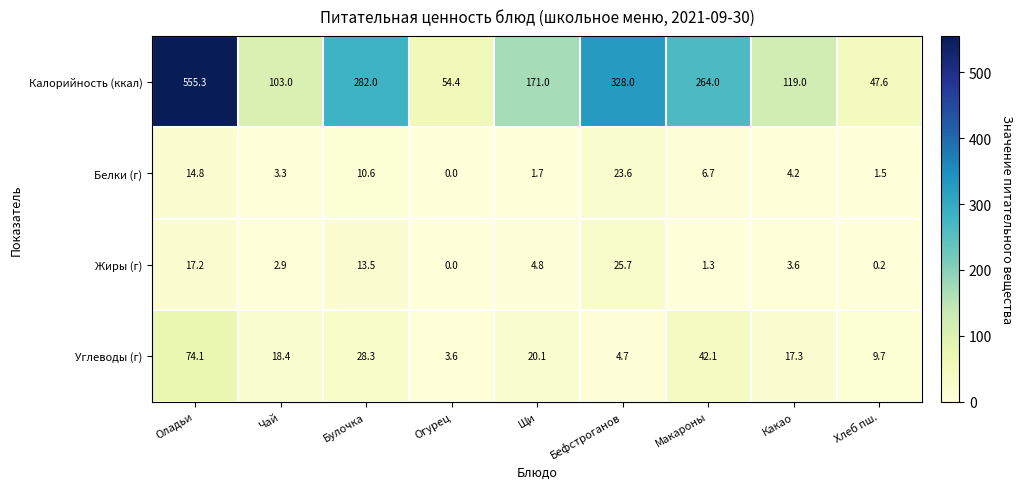

At Оладьи, list the series in order from smallest to largest.

Белки (г), Жиры (г), Углеводы (г), Калорийность (ккал)